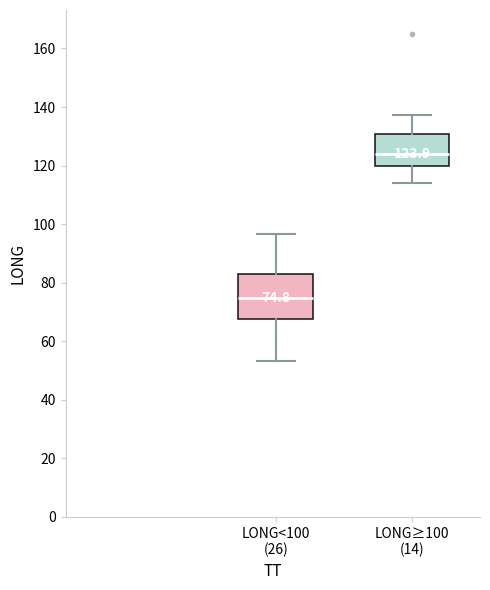

Which box is the tallest, from its lower edge to its upper edge?

LONG<100 (26)